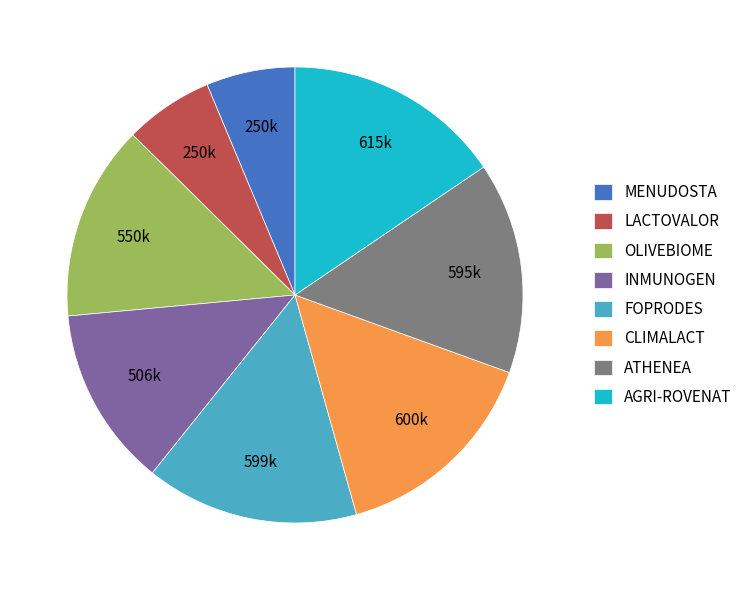

Is INMUNOGEN the majority of the pie?

No